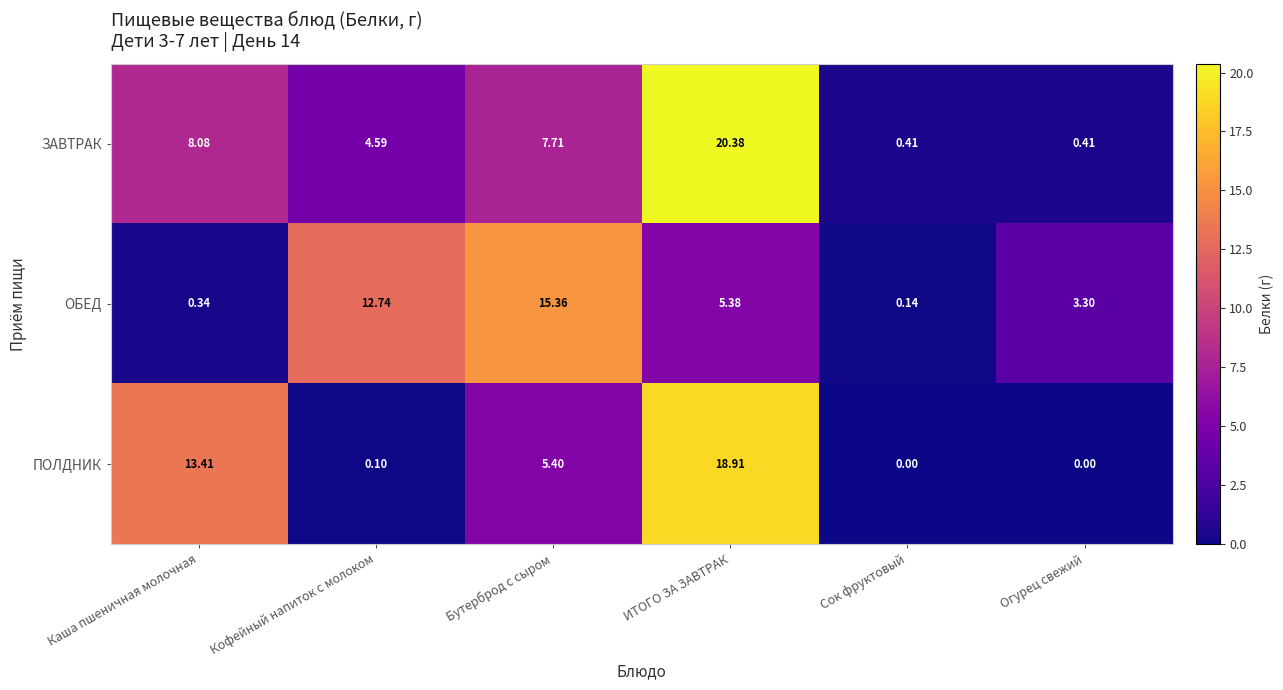

At which label does ПОЛДНИК first exceed 5?

Каша пшеничная молочная